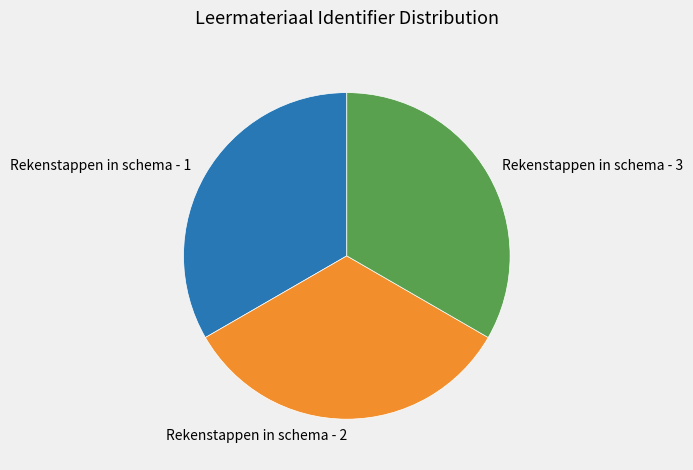

Is it true that Rekenstappen in schema - 3 is 33% of the pie?

True